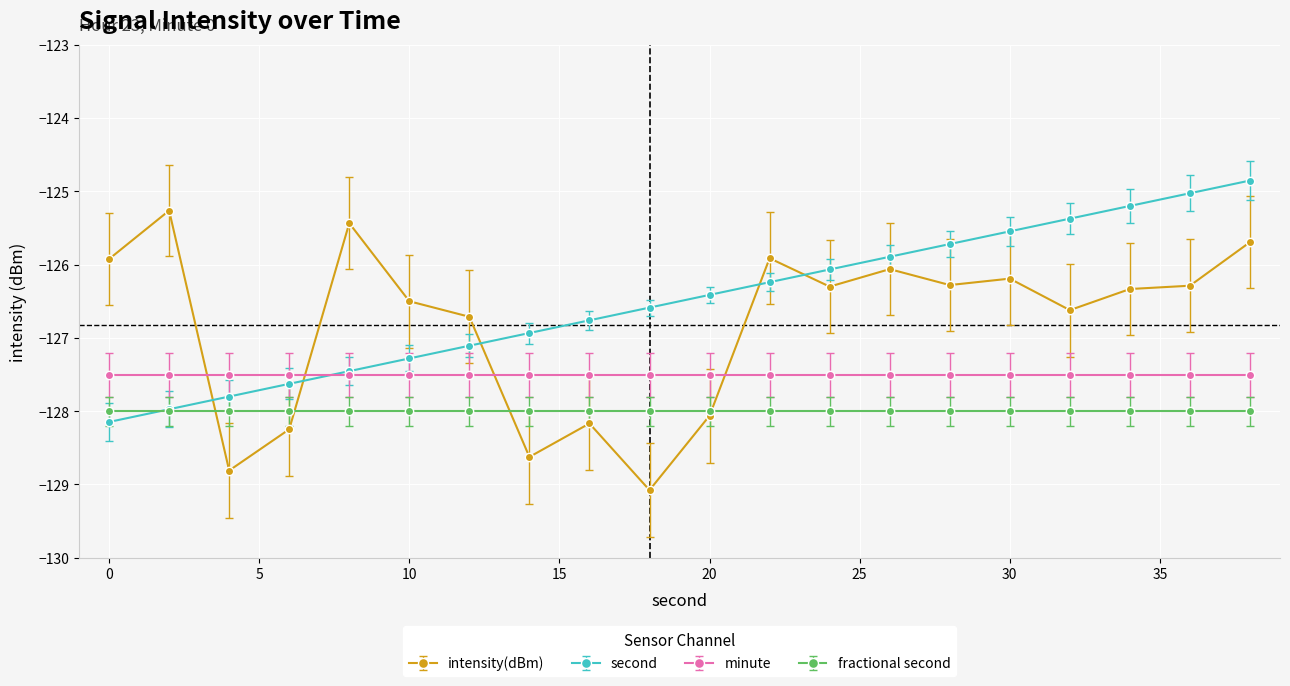

What is the smallest value displayed?

-129.1